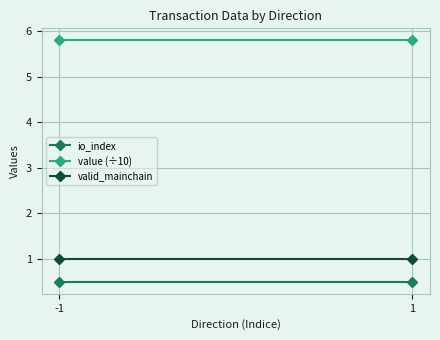

Is this an area chart (filled region under the line)?

No